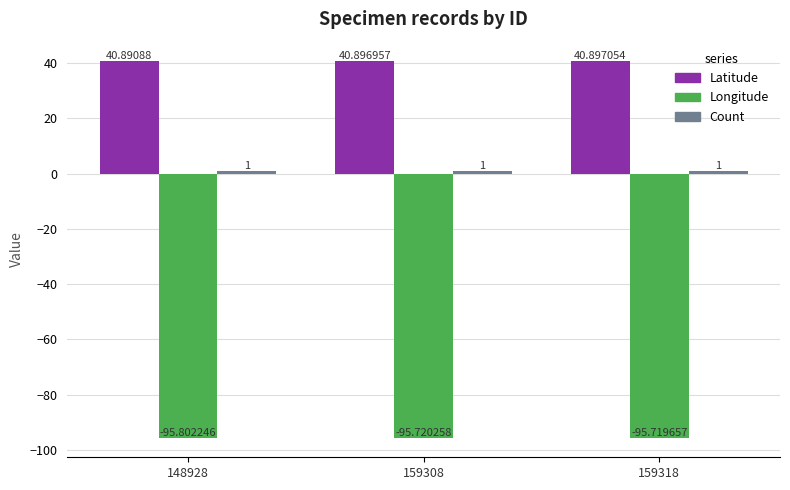

Which series has the largest total across all categories?

Latitude